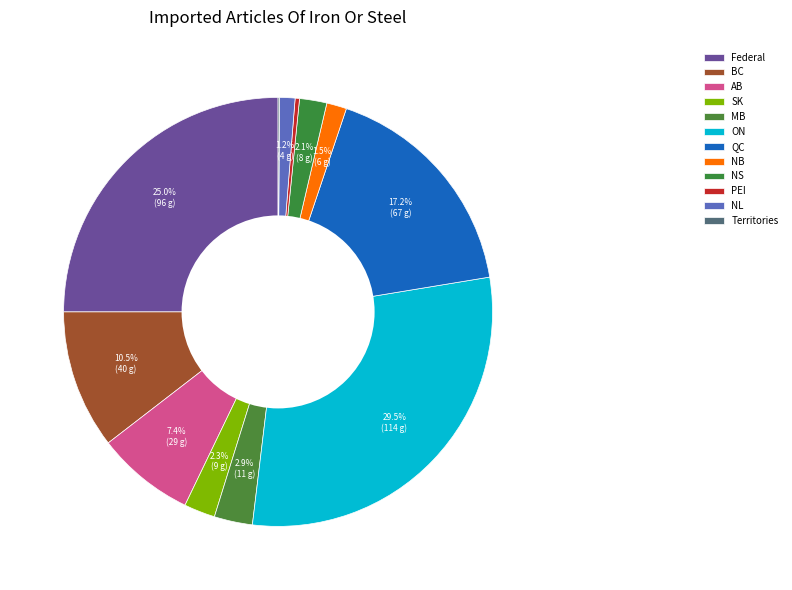

Does BC represent more than half of the total?

No